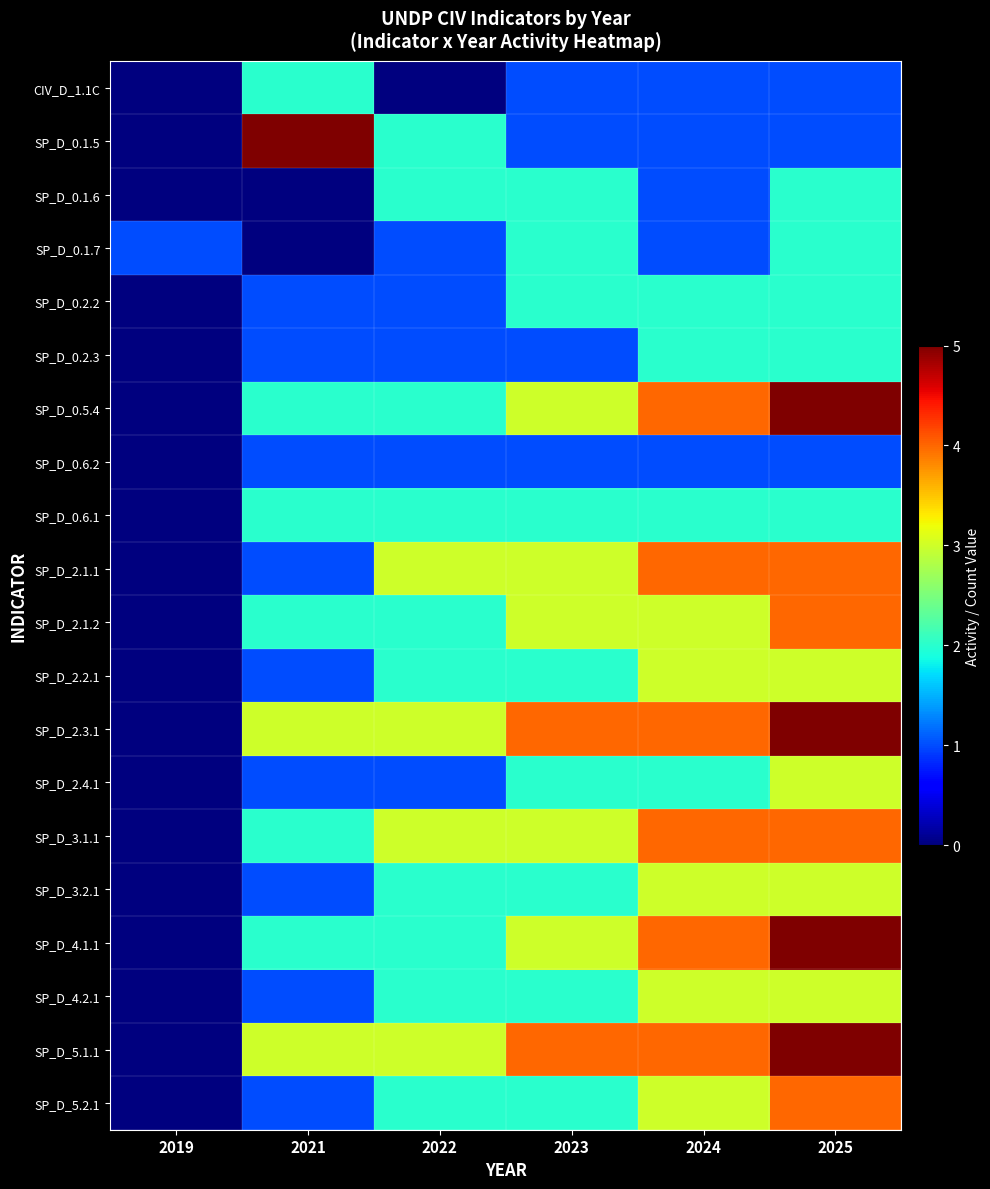

At 2023, list the series in order from smallest to largest.

CIV_D_1.1C, SP_D_0.1.5, SP_D_0.2.3, SP_D_0.6.2, SP_D_0.1.6, SP_D_0.1.7, SP_D_0.2.2, SP_D_0.6.1, SP_D_2.2.1, SP_D_2.4.1, SP_D_3.2.1, SP_D_4.2.1, SP_D_5.2.1, SP_D_0.5.4, SP_D_2.1.1, SP_D_2.1.2, SP_D_3.1.1, SP_D_4.1.1, SP_D_2.3.1, SP_D_5.1.1